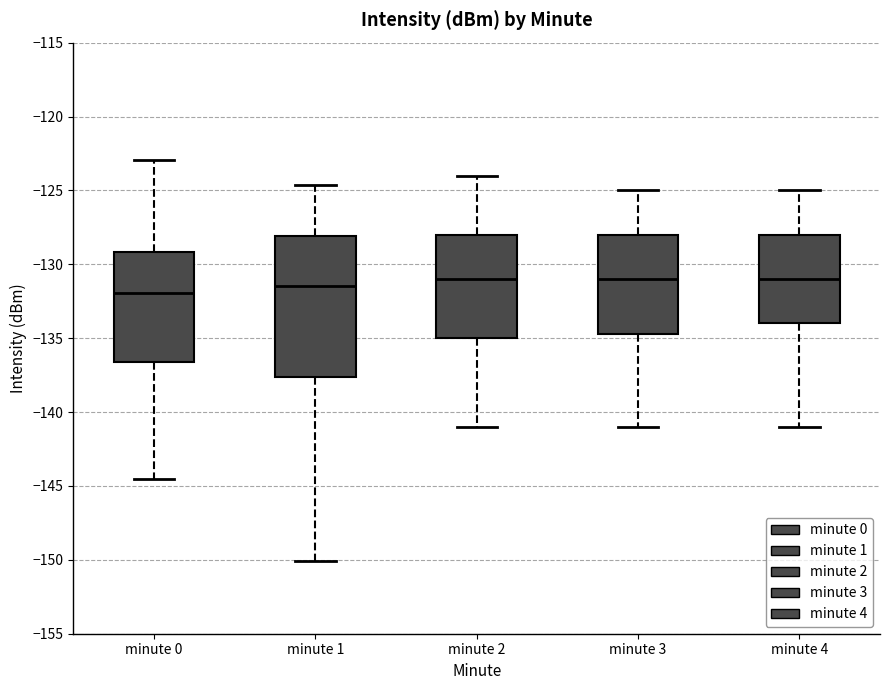

Comparing the boxes themselves (not the whiskers), which one is the tallest?

minute 1